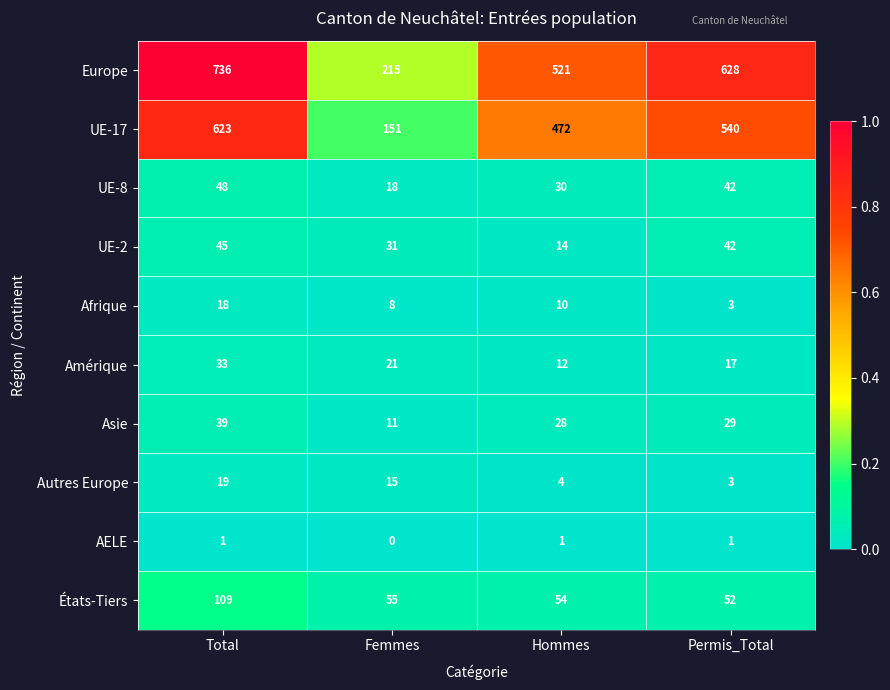

Which series has the largest range (max minus min)?

Europe